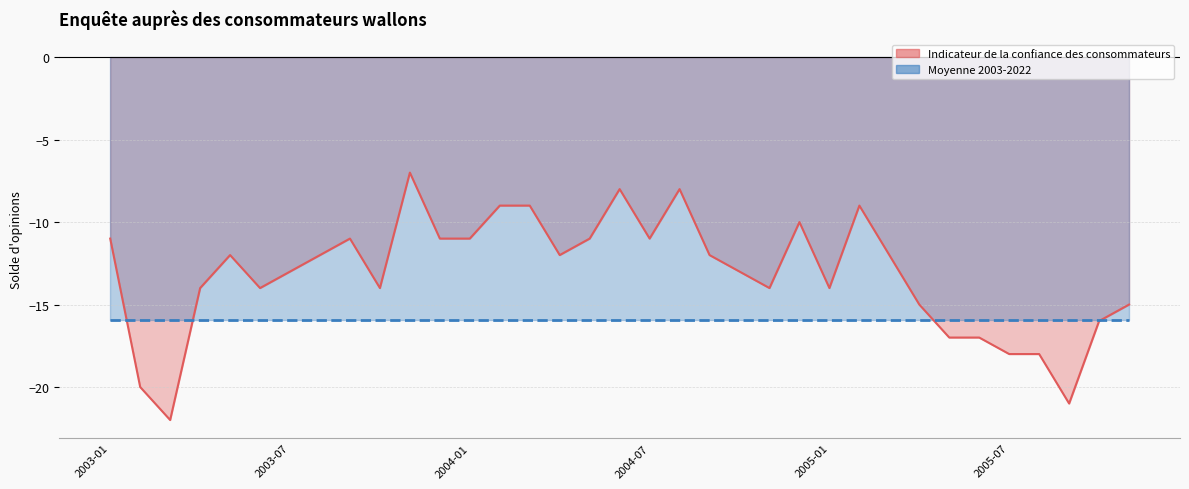

The chart shows a value of -7 at 2003-02. True or false?

False